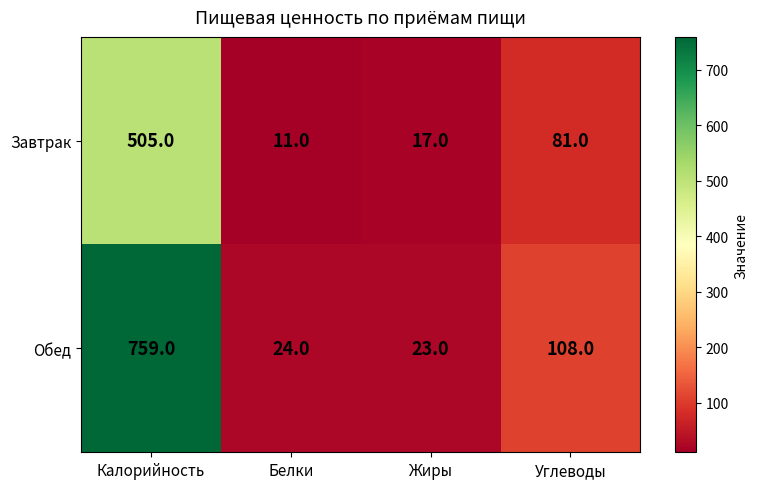

Reading right to left, transcribe all the data shown in this chart.

Завтрак: Углеводы=81	Жиры=17	Белки=11	Калорийность=505
Обед: Углеводы=108	Жиры=23	Белки=24	Калорийность=759